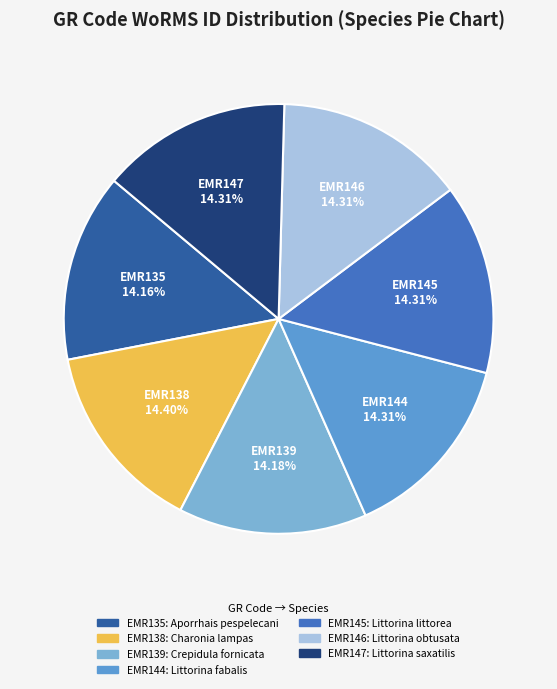

The EMR139 slice represents 23% of the pie. True or false?

False